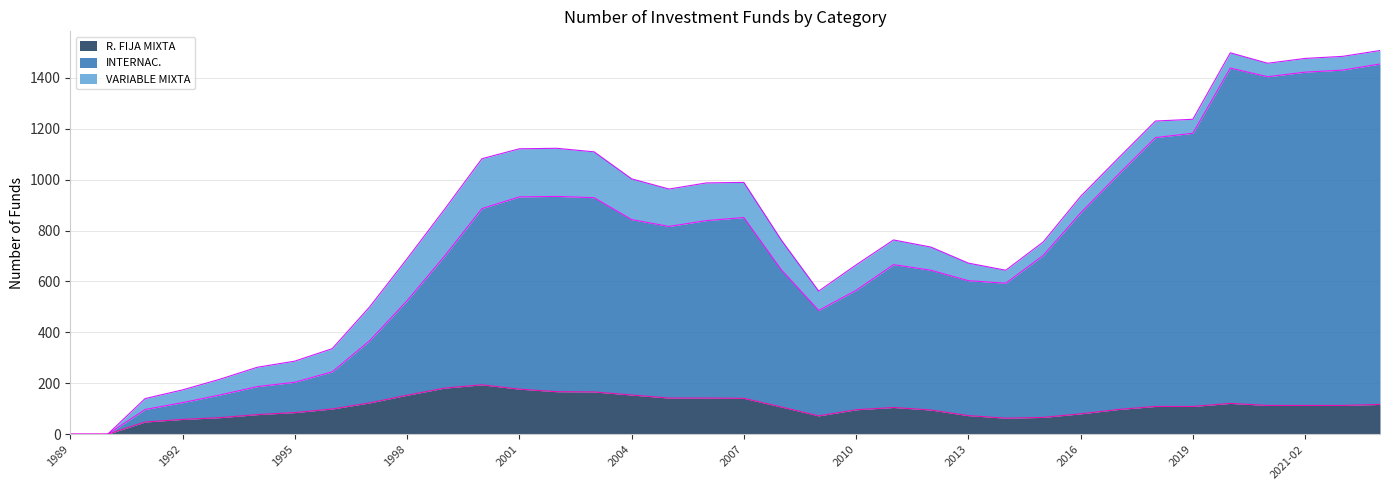

True or false: INTERNAC. and R. FIJA MIXTA intersect in this chart.

False